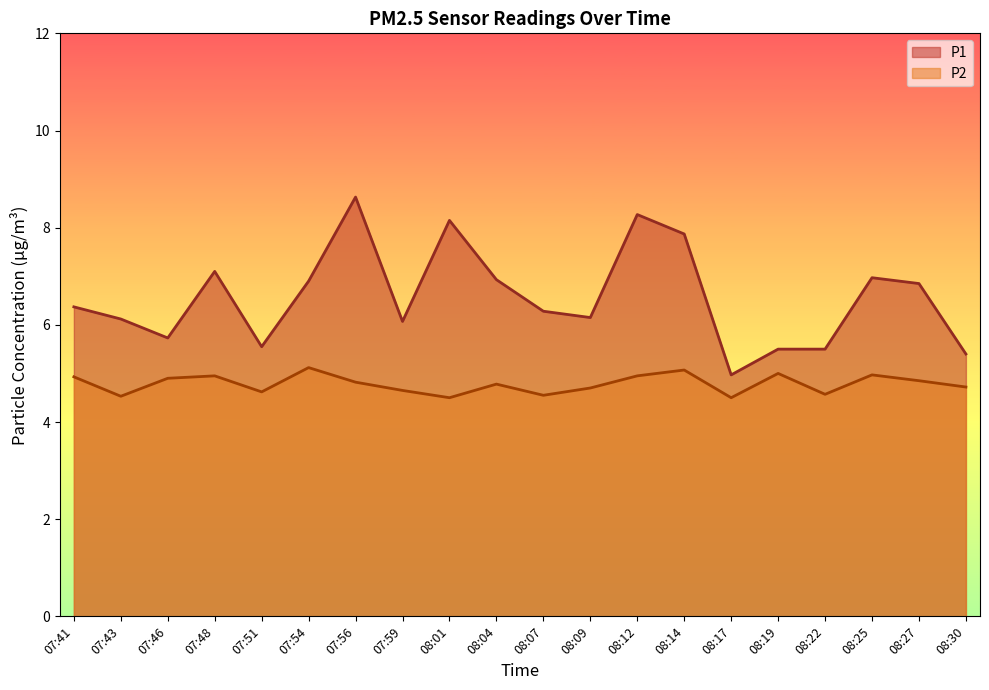

Reading left to right, extract all data points from this chart.

P1: 07:41=6.4	07:43=6.1	07:46=5.7	07:48=7.1	07:51=5.5	07:54=6.9	07:56=8.6	07:59=6.1	08:01=8.2	08:04=6.9	08:07=6.3	08:09=6.2	08:12=8.3	08:14=7.9	08:17=5.0	08:19=5.5	08:22=5.5	08:25=7.0	08:27=6.8	08:30=5.4
P2: 07:41=4.9	07:43=4.5	07:46=4.9	07:48=5.0	07:51=4.6	07:54=5.1	07:56=4.8	07:59=4.7	08:01=4.5	08:04=4.8	08:07=4.5	08:09=4.7	08:12=5.0	08:14=5.1	08:17=4.5	08:19=5.0	08:22=4.6	08:25=5.0	08:27=4.8	08:30=4.7